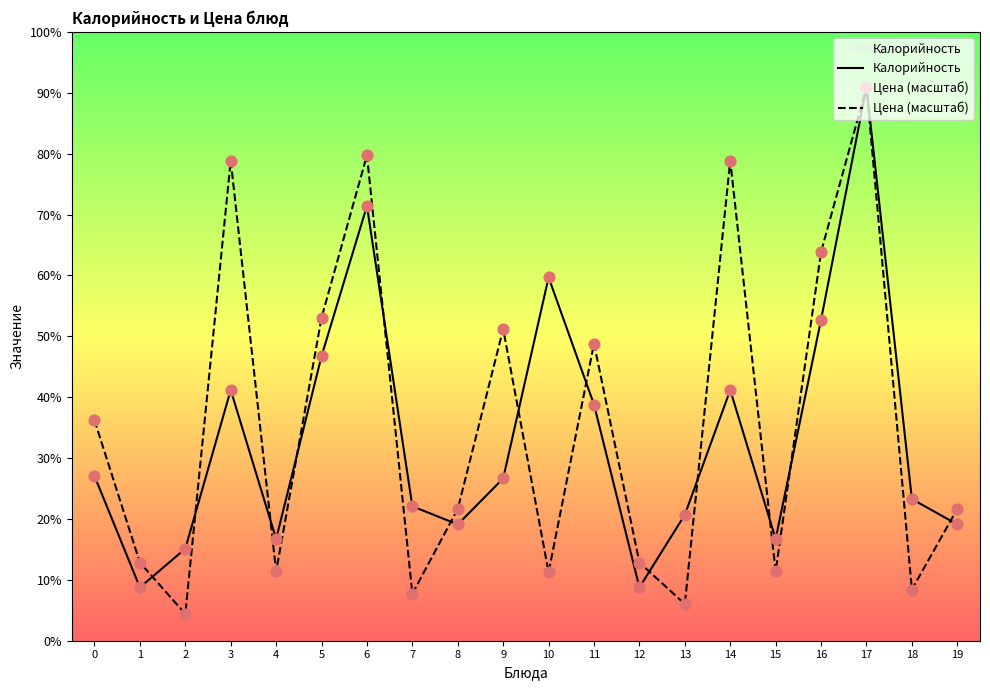

What are all the series names shown in the legend?

Калорийность, Цена (масштаб)